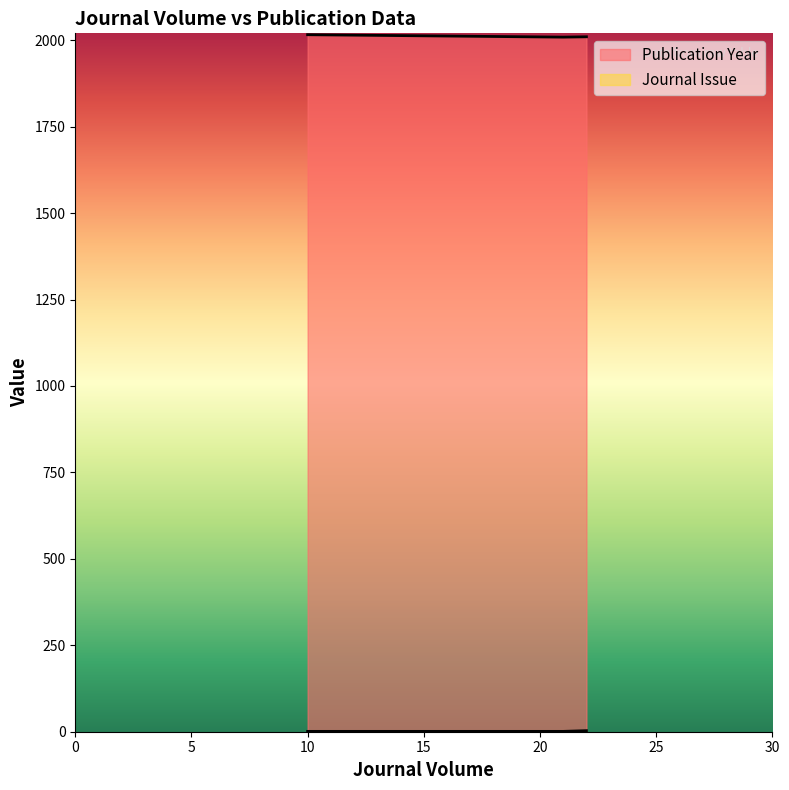

List the series in order of their peak value, highest first.

Publication Year, Journal Issue